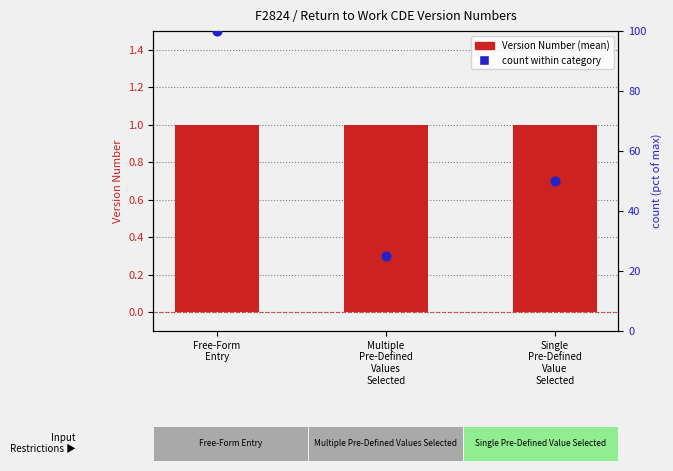

Which series has the widest spread of Y values?

count within category